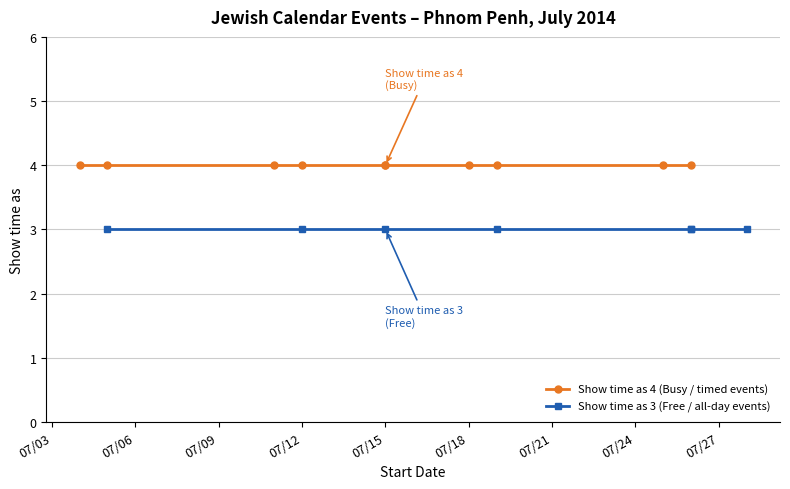

List the series in order of their overall mean, highest first.

Show time as (4), Show time as (3)